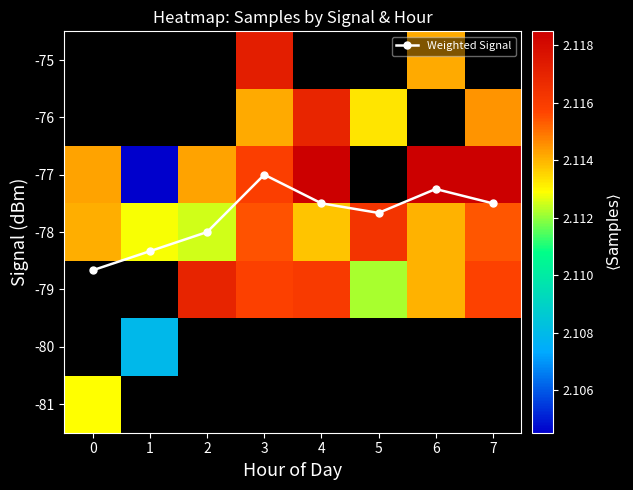

Is it true that Weighted Signal equals -111.0 at 4?

False